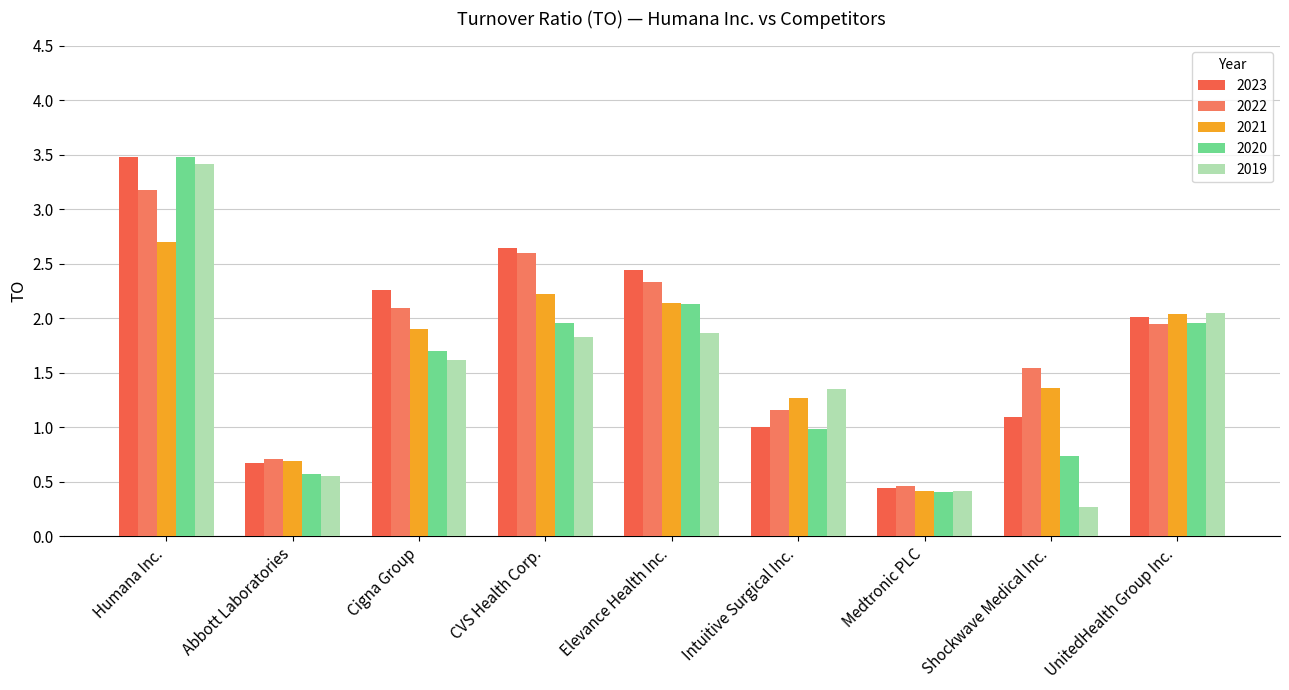

Which label corresponds to the largest value in the chart?

Humana Inc.